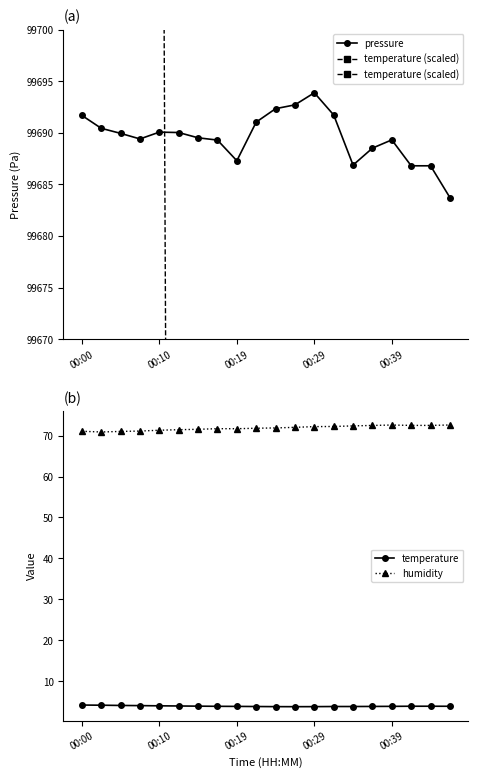

In temperature, how many points are lower than both neighbors (excluding endpoints)?

1